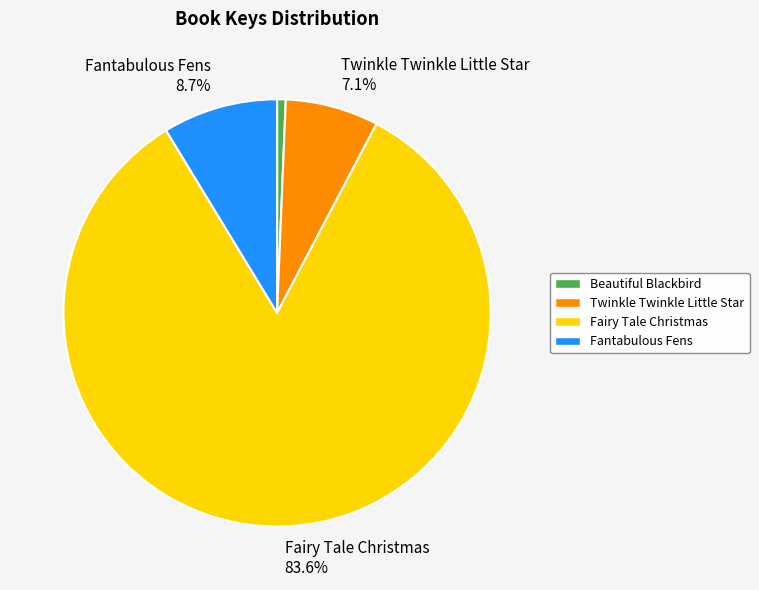

What percentage is the Twinkle Twinkle Little Star slice, to the nearest percent?

7%